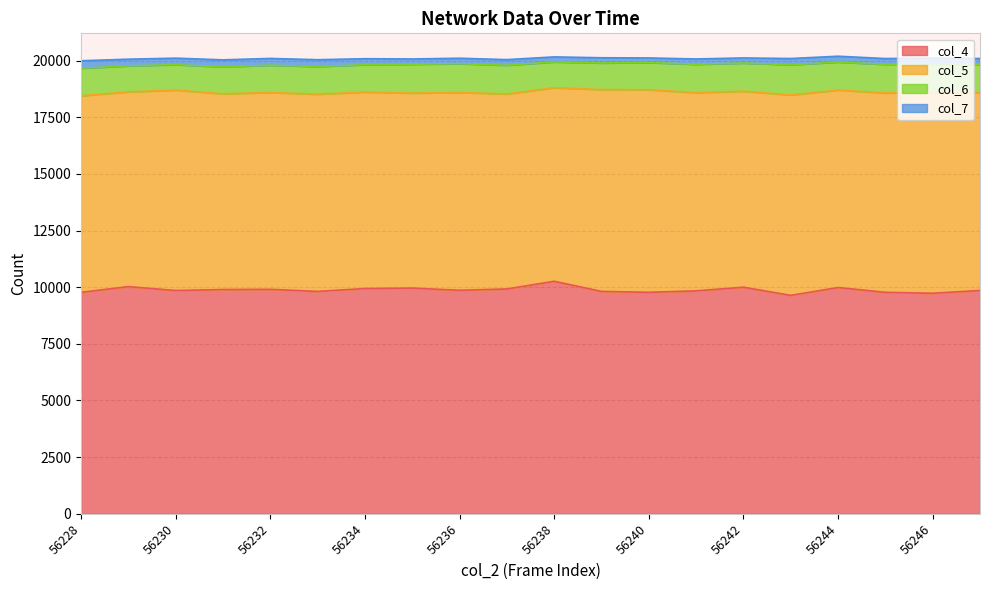

Where does the col_7 series first go above 259?

56228